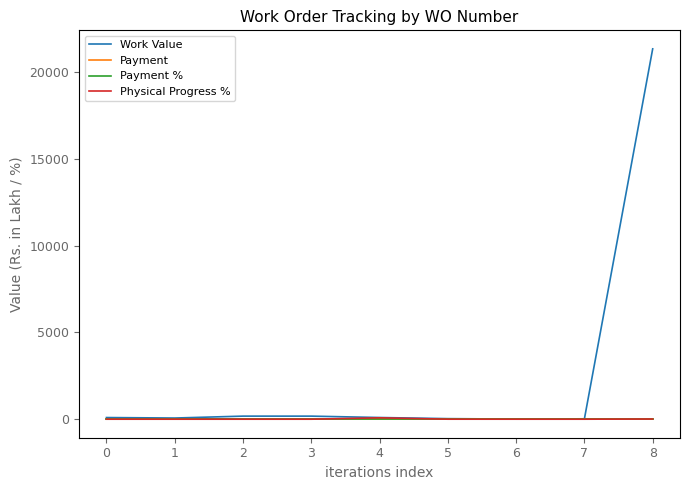

At which category does the chart reach its peak across all series?

8